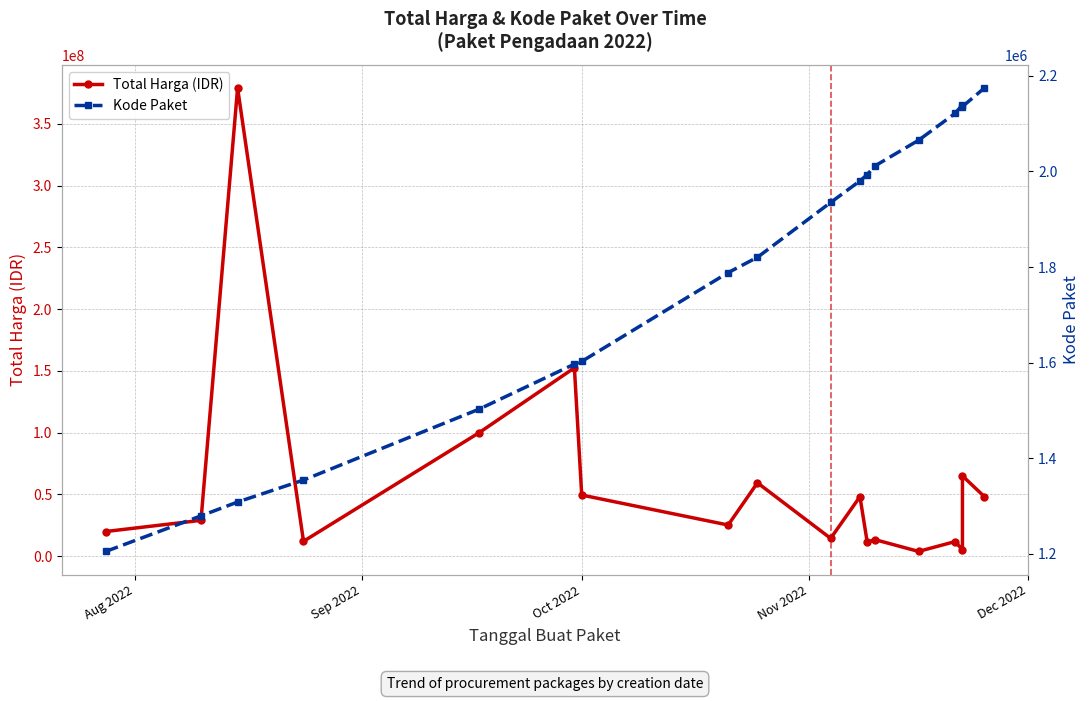

Which series has the largest total across all categories?

Total Harga (IDR)